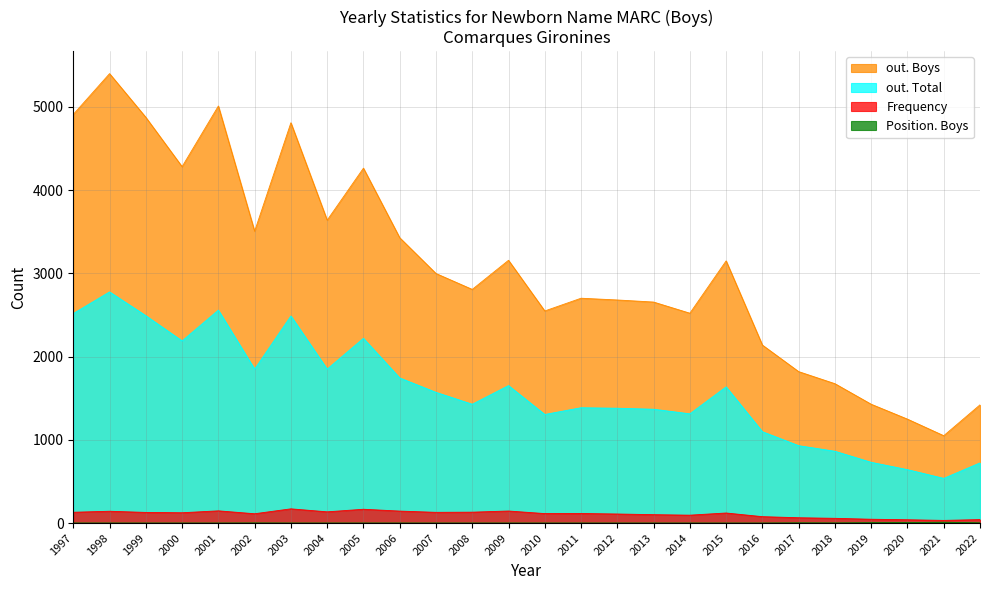

What is the maximum value for out. Total?

2778